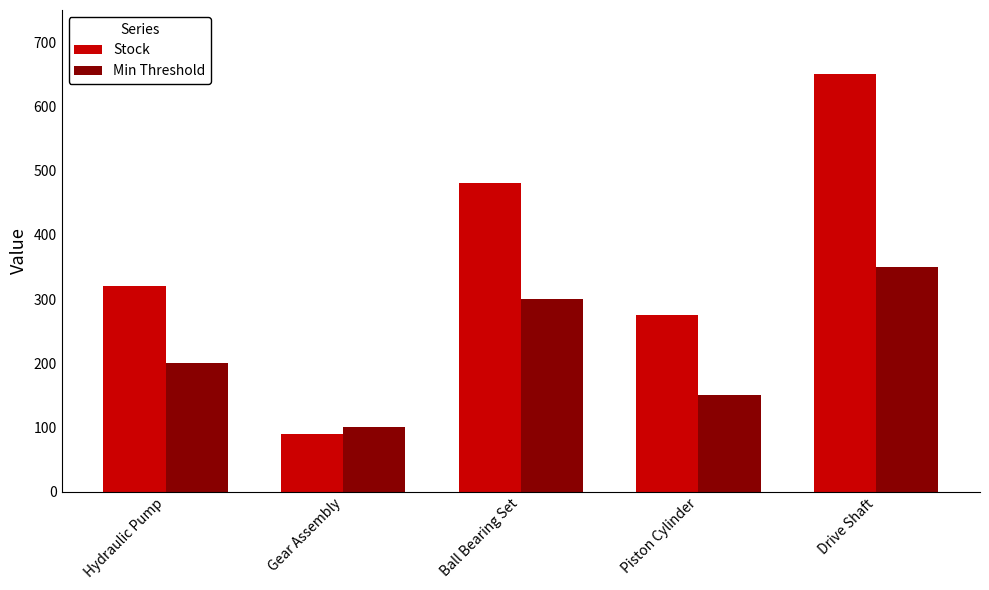

Reading left to right, extract all data points from this chart.

Stock: 320	90	480	275	650
Min Threshold: 200	100	300	150	350